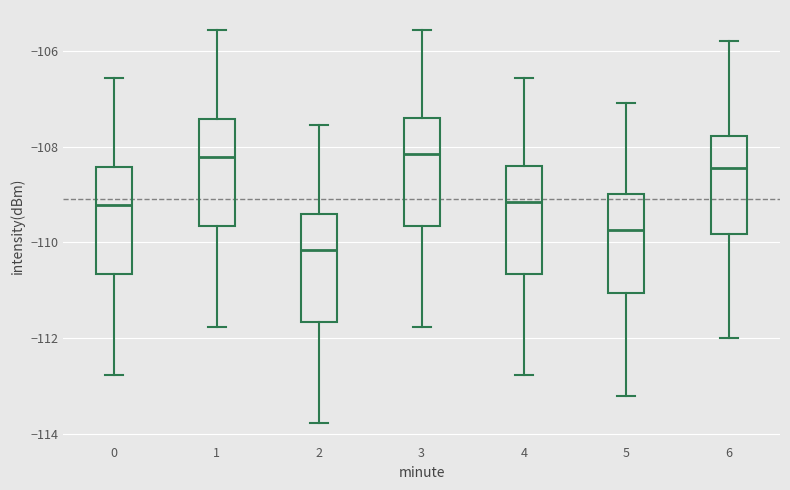

Where is the upper edge of the box at x = 2 on the y-axis? The values are not printed on the chart, so give them approximately, as read against the axis.

-109.4